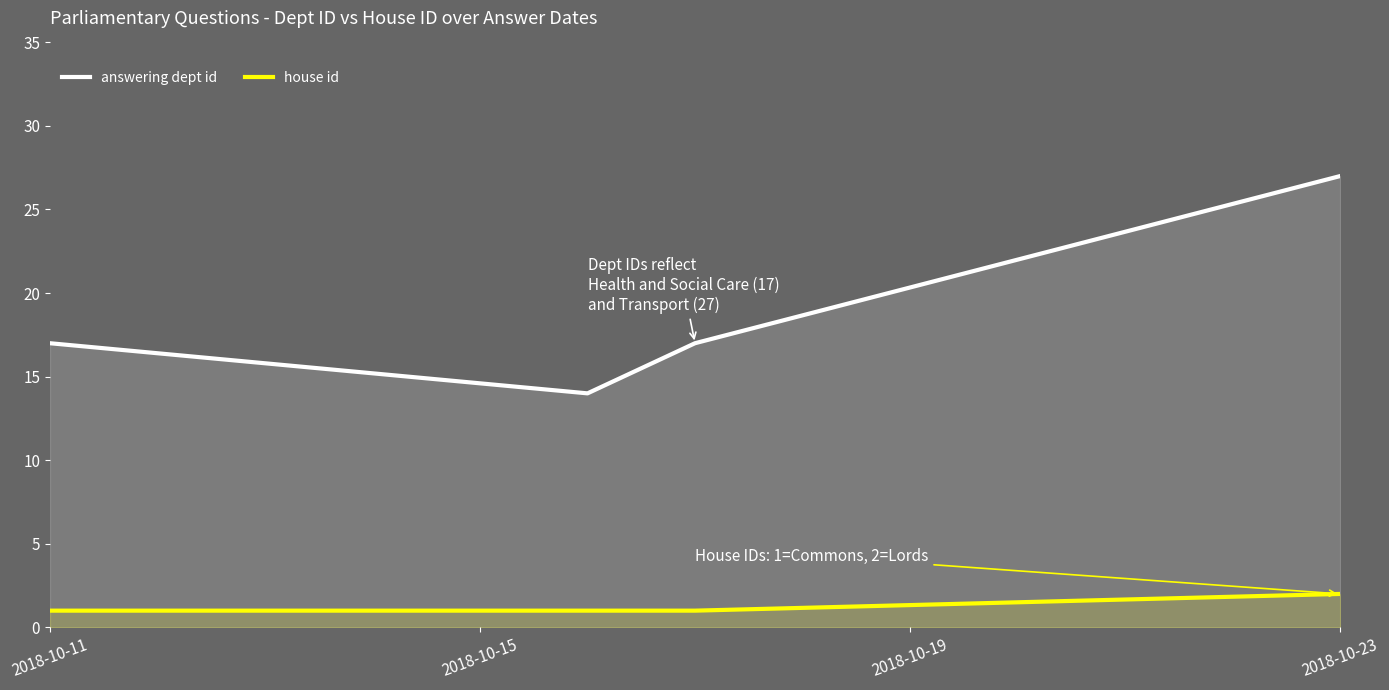

In answering dept id, how many points are lower than both neighbors (excluding endpoints)?

1